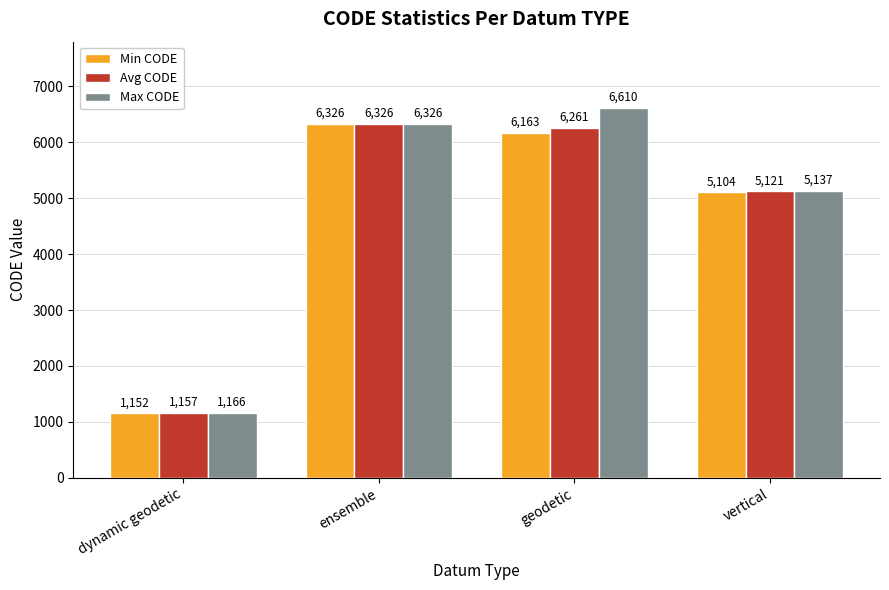

What is the spread (max minus min) of values at geodetic?

447